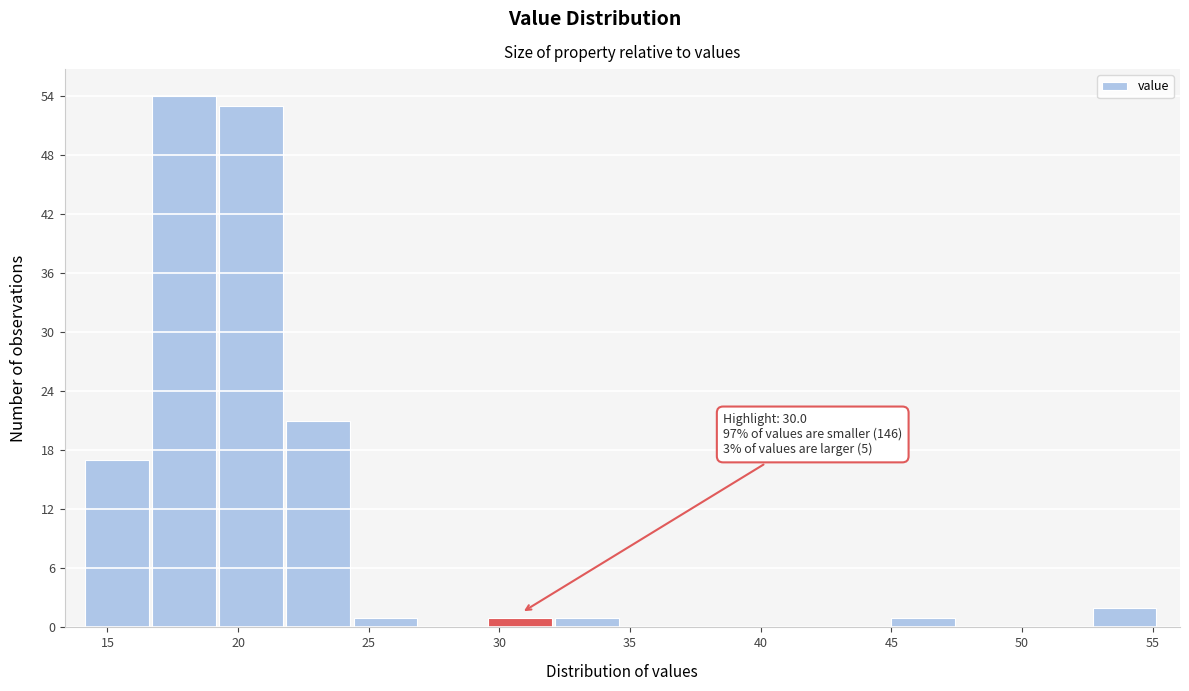

Over which range of the x-axis is the bar tallest?

16.5 to 19.5